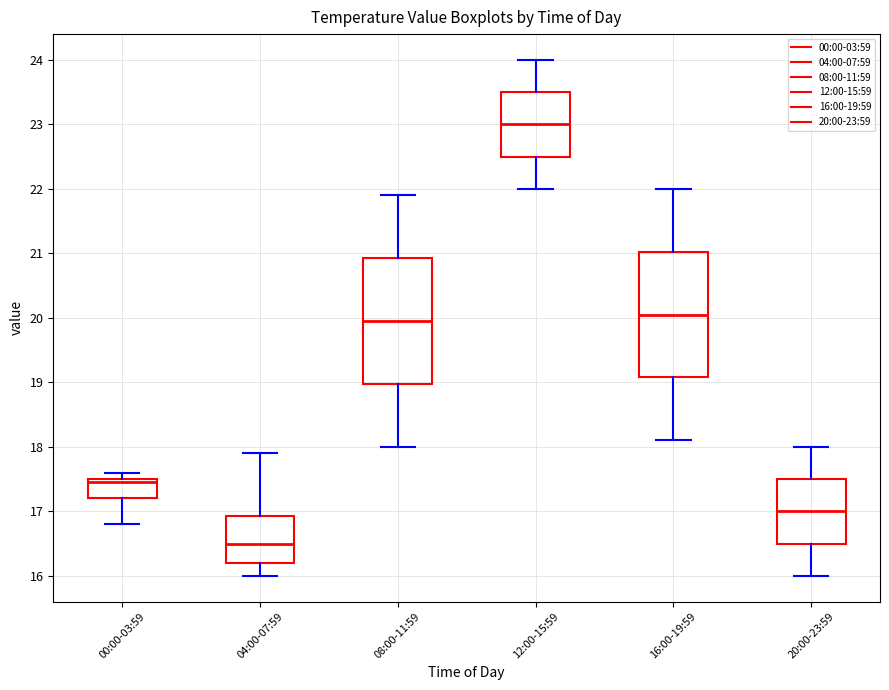

Reading left to right, transcribe this box plot: for each box, give where its median line is, the range the box spans, and where its two whiskers end, as read against the y-axis. The values are not printed on the chart, so give them approximately, as read against the axis.

00:00-03:59: median 17.5 (just below the box's upper edge), box 17.2 to 17.5, whiskers 16.8 to 17.6
04:00-07:59: median 16.5, box 16.2 to 16.9, whiskers 16.0 to 17.9
08:00-11:59: median 20.0, box 19.0 to 20.9, whiskers 18.0 to 21.9
12:00-15:59: median 23.0, box 22.5 to 23.5, whiskers 22.0 to 24.0
16:00-19:59: median 20.1, box 19.1 to 21.0, whiskers 18.1 to 22.0
20:00-23:59: median 17.0, box 16.5 to 17.5, whiskers 16.0 to 18.0